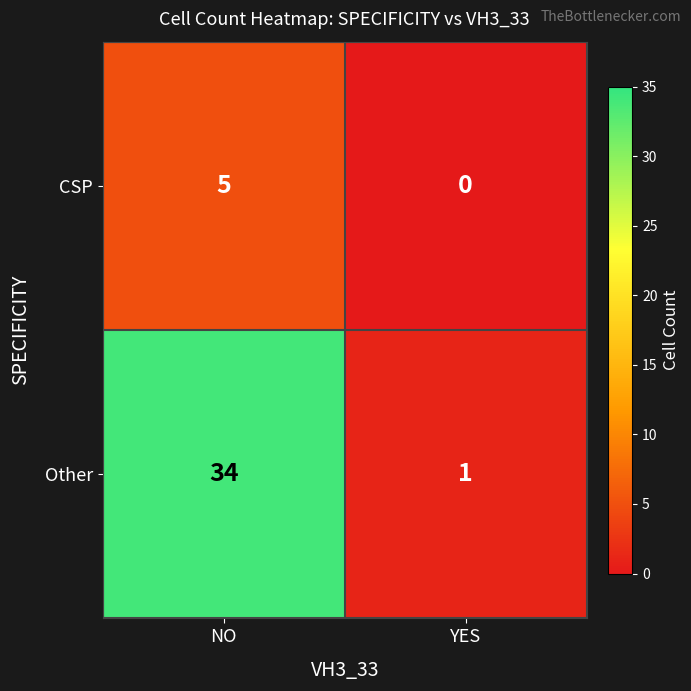

Rank the series by their average value, from lowest to highest.

CSP, Other